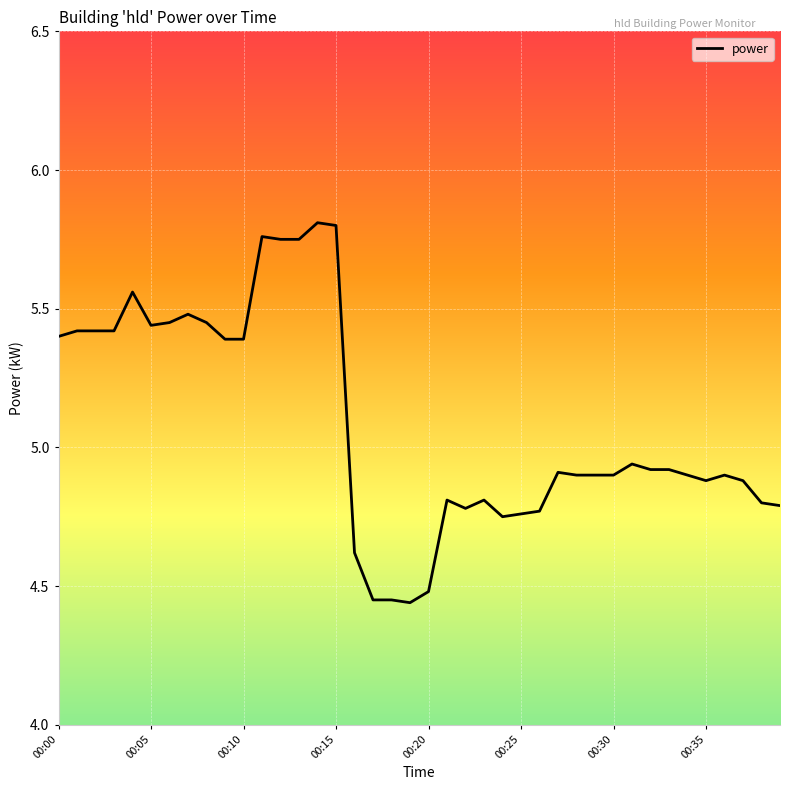

Is this an area chart (filled region under the line)?

No